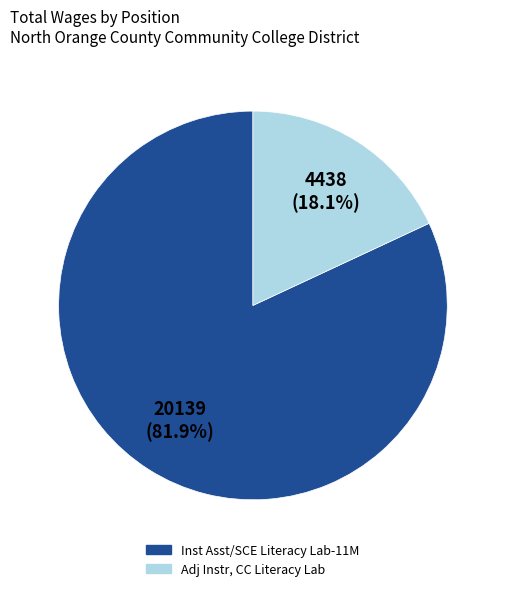

Which category accounts for the majority?

Inst Asst/SCE Literacy Lab-11M